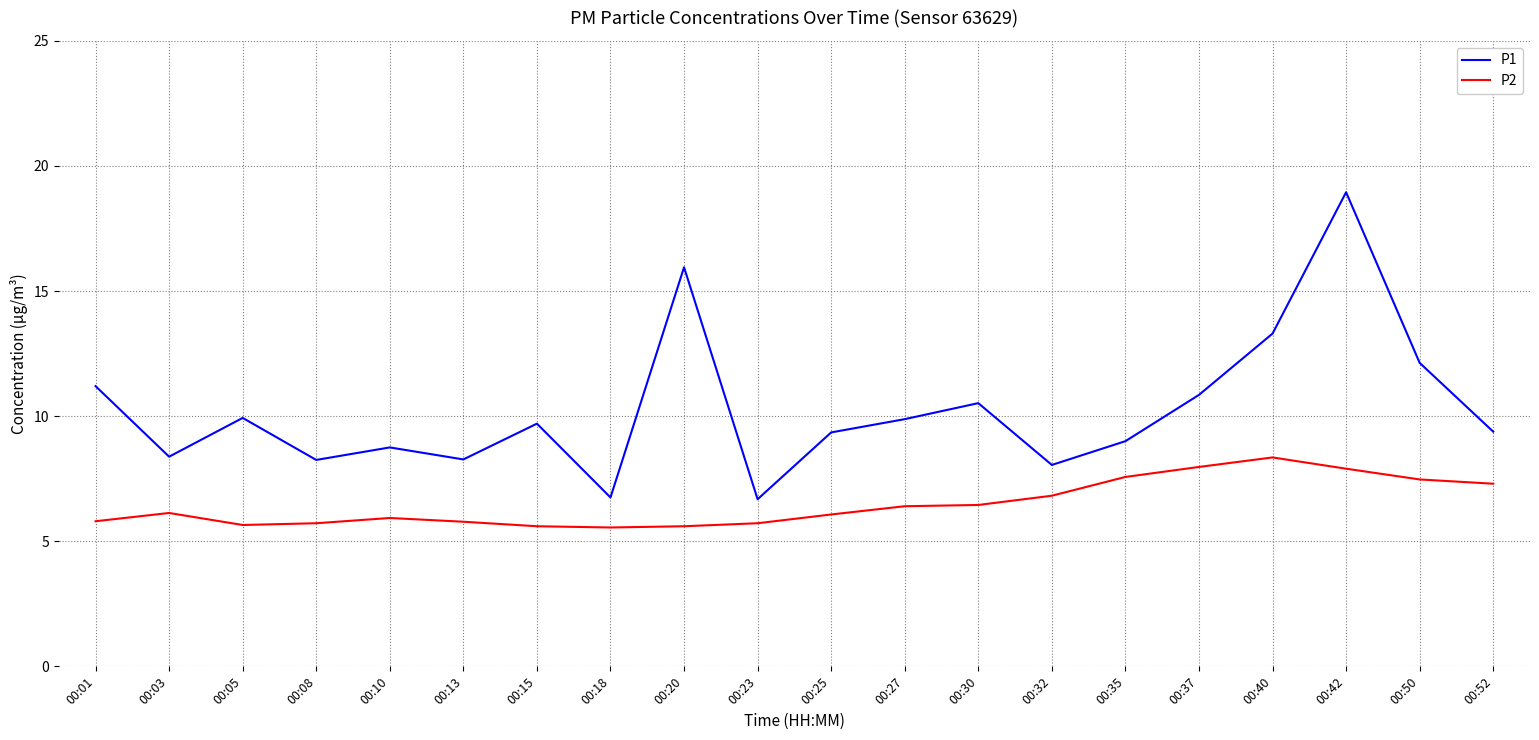

Rank the series by their average value, from highest to lowest.

P1, P2